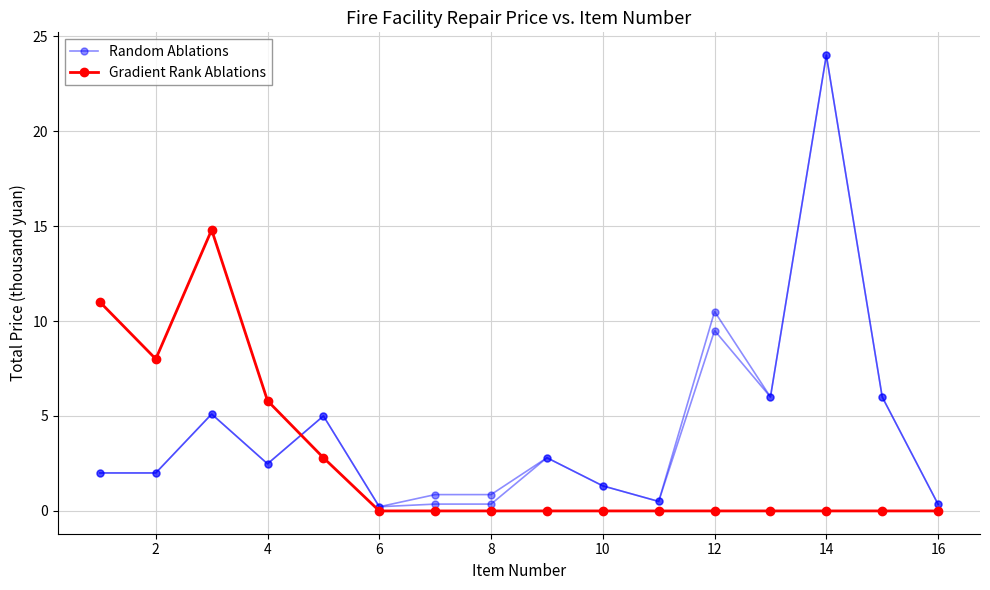

At how many categories does at least one series exceed 15?

1